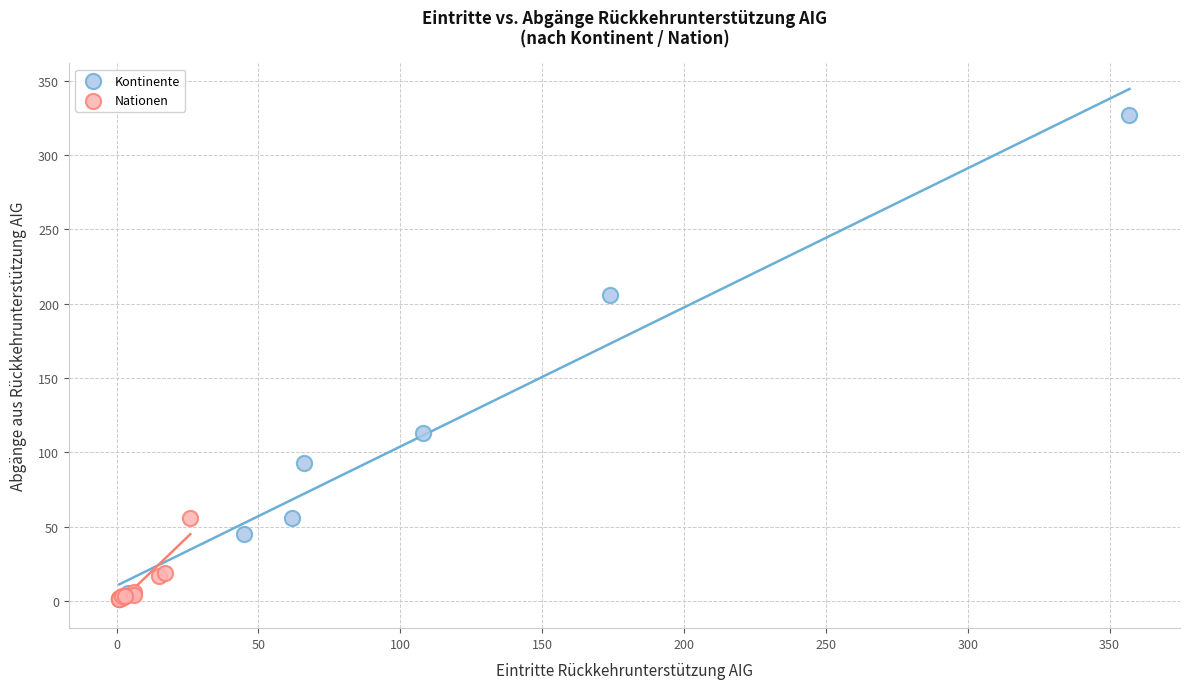

Which series has the widest spread of Y values?

Kontinente